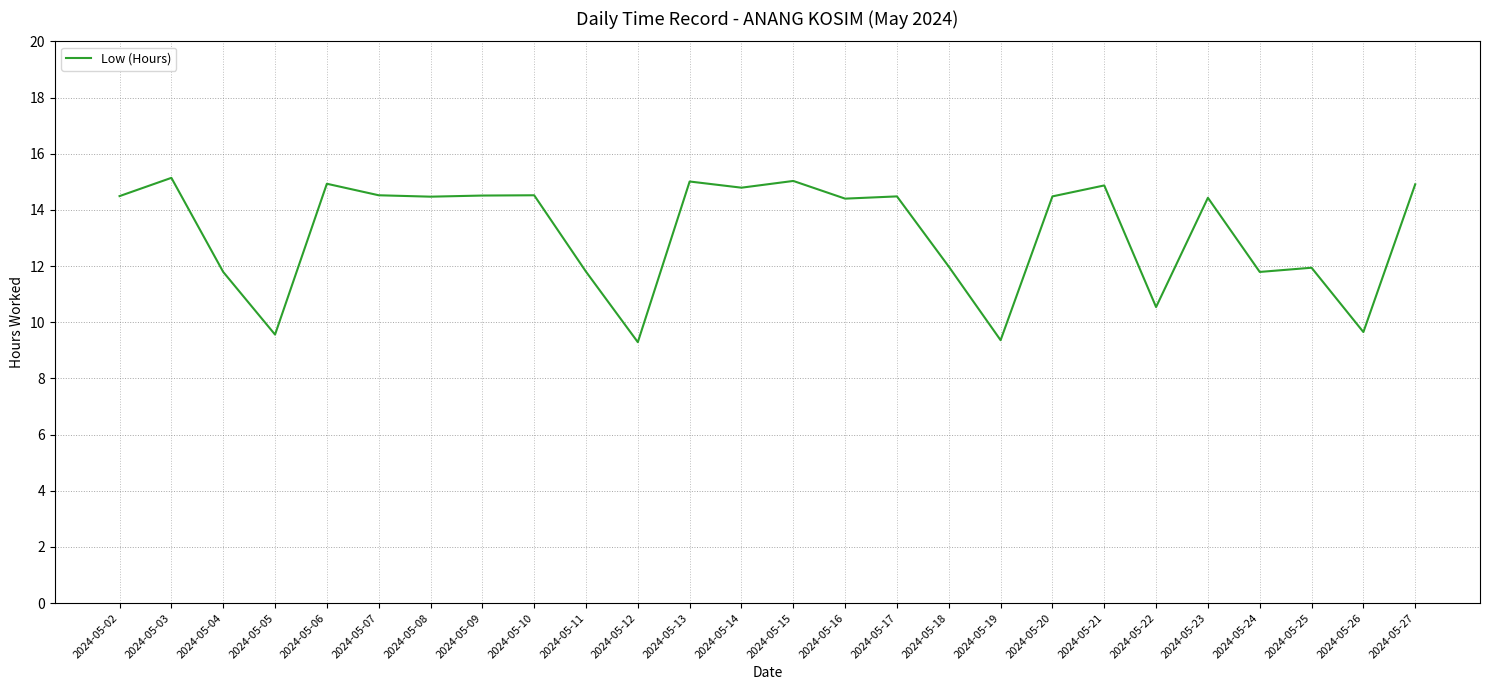

What is the change in value from 2024-05-02 to 2024-05-14?

+0.3